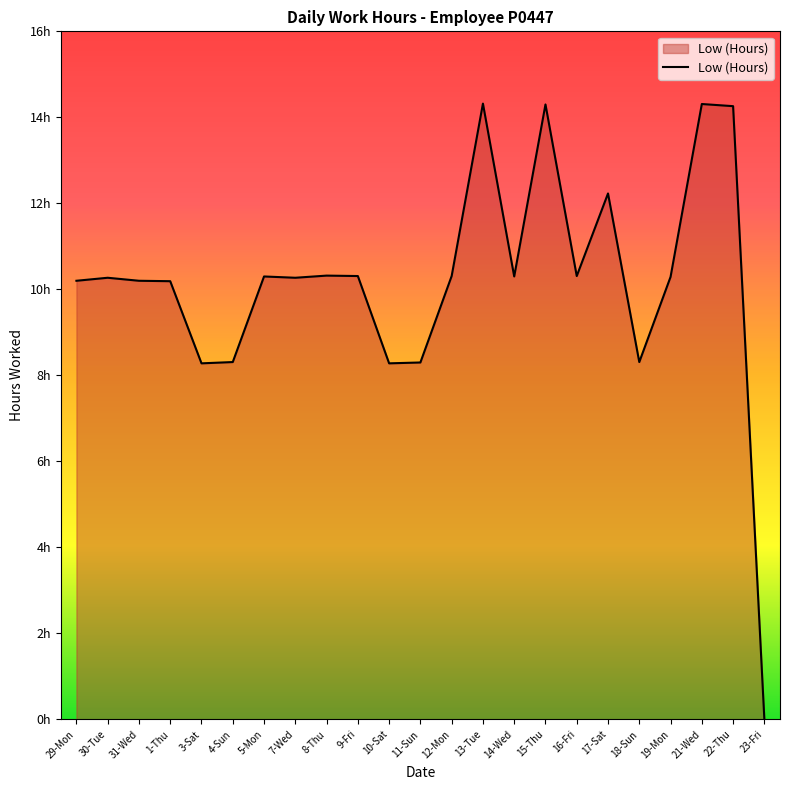

What is the sum of the values at 31-Wed and 18-Sun?

18.5